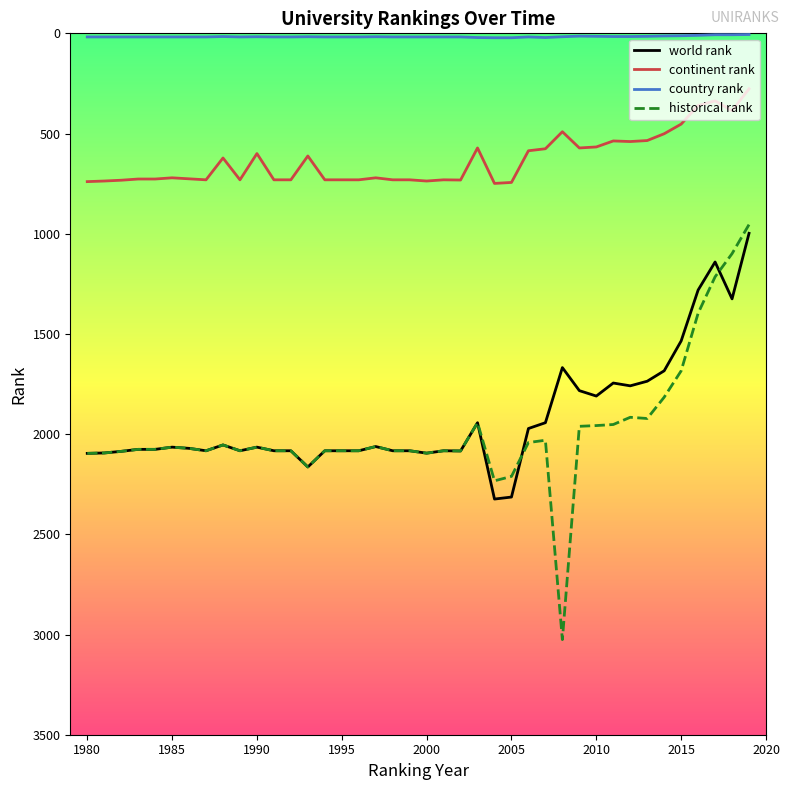

Which series has the largest range (max minus min)?

historical rank